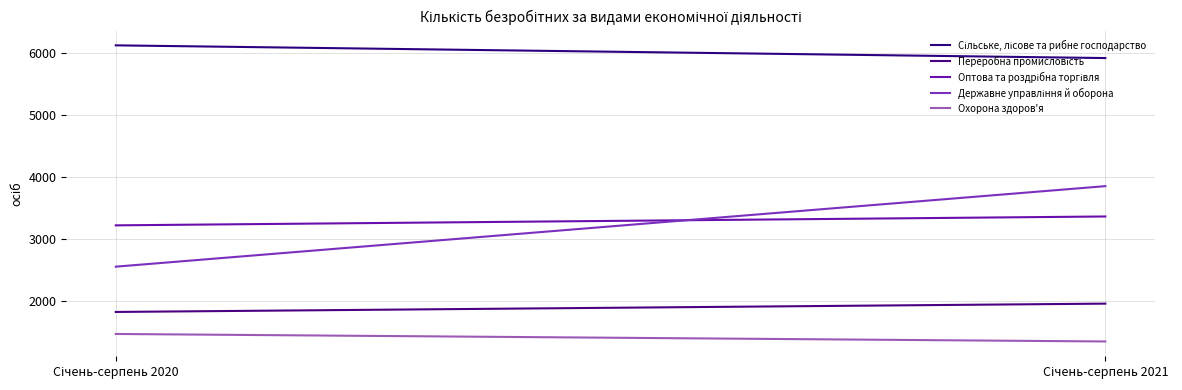

Reading right to left, extract all data points from this chart.

Сільське, лісове та рибне господарство: Січень-серпень 2021=5920	Січень-серпень 2020=6125
Переробна промисловість: Січень-серпень 2021=1961	Січень-серпень 2020=1827
Оптова та роздрібна торгівля: Січень-серпень 2021=3366	Січень-серпень 2020=3223
Державне управління й оборона: Січень-серпень 2021=3855	Січень-серпень 2020=2557
Охорона здоров'я: Січень-серпень 2021=1351	Січень-серпень 2020=1472